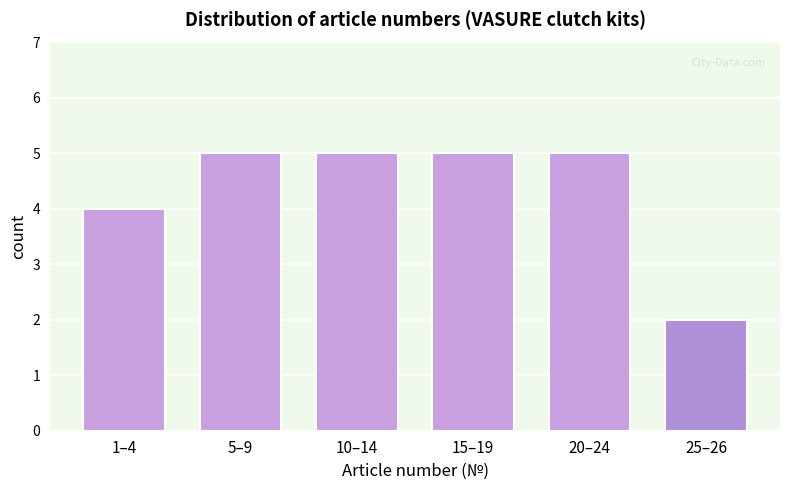

Reading right to left, extract all data points from this chart.

2	5	5	5	5	4